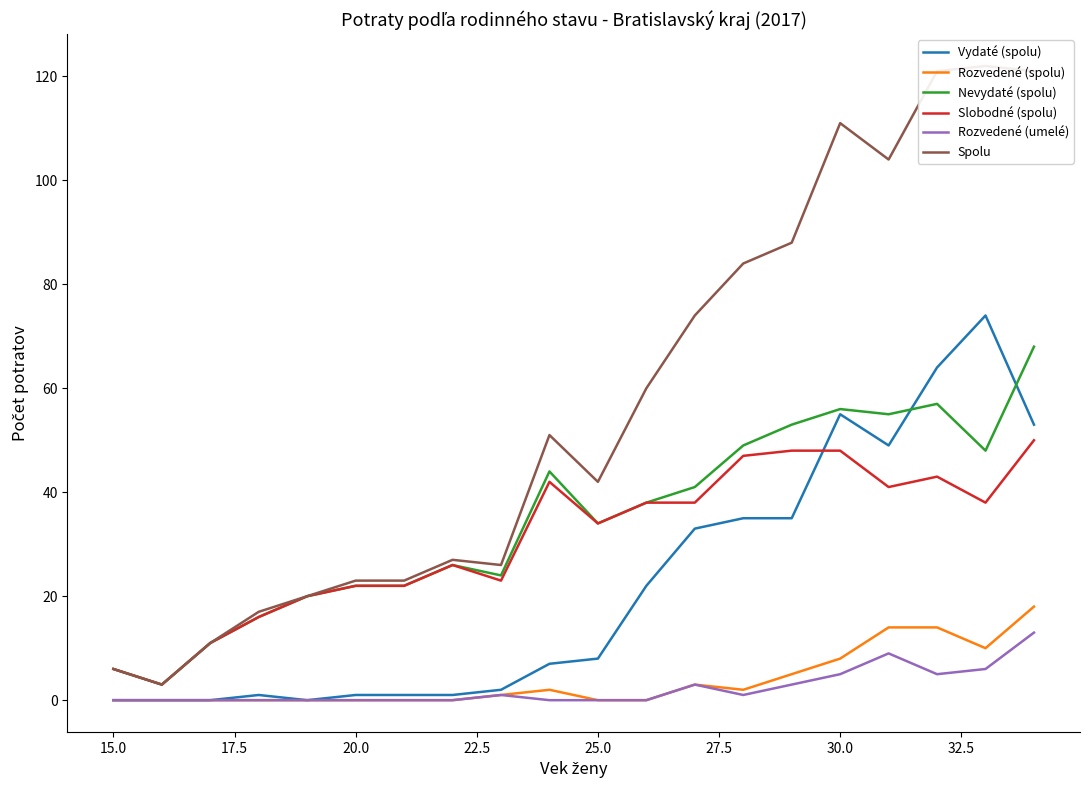

What is the maximum value for Vydaté (spolu)?

74